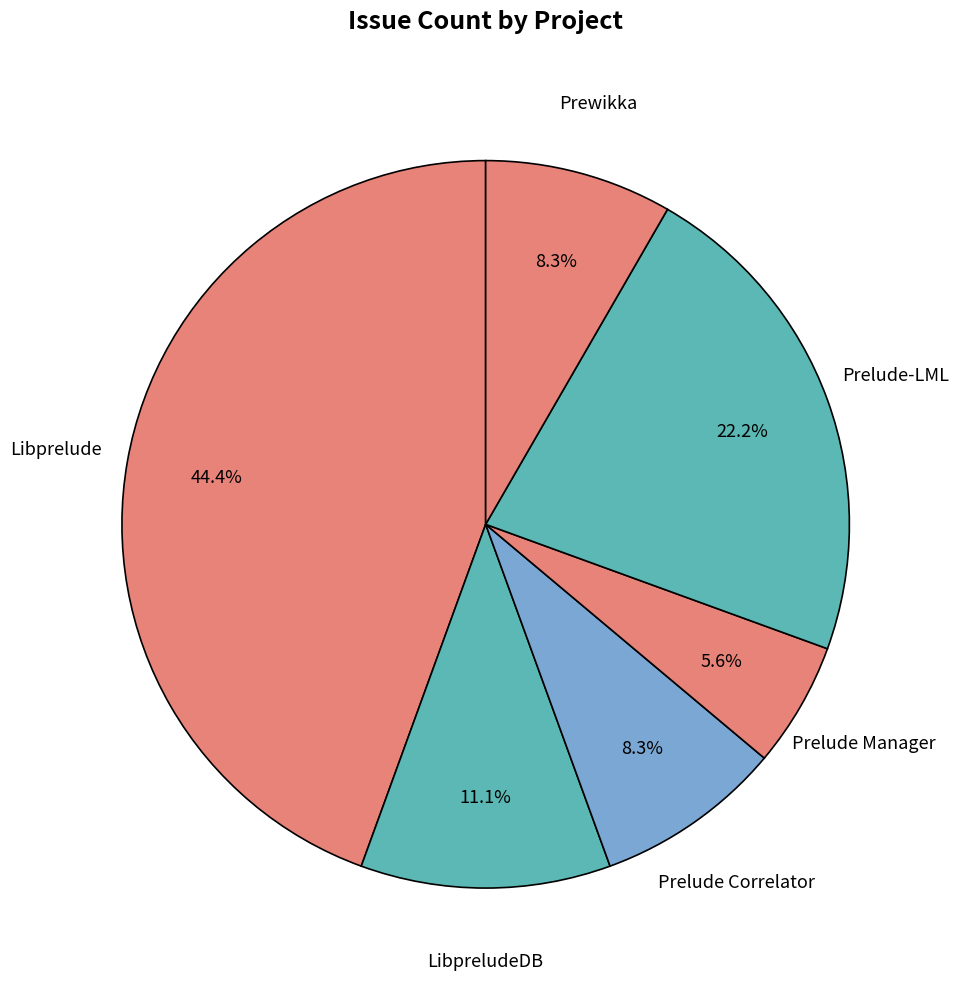

How much of the chart is everything except Prelude Manager?

94.4%